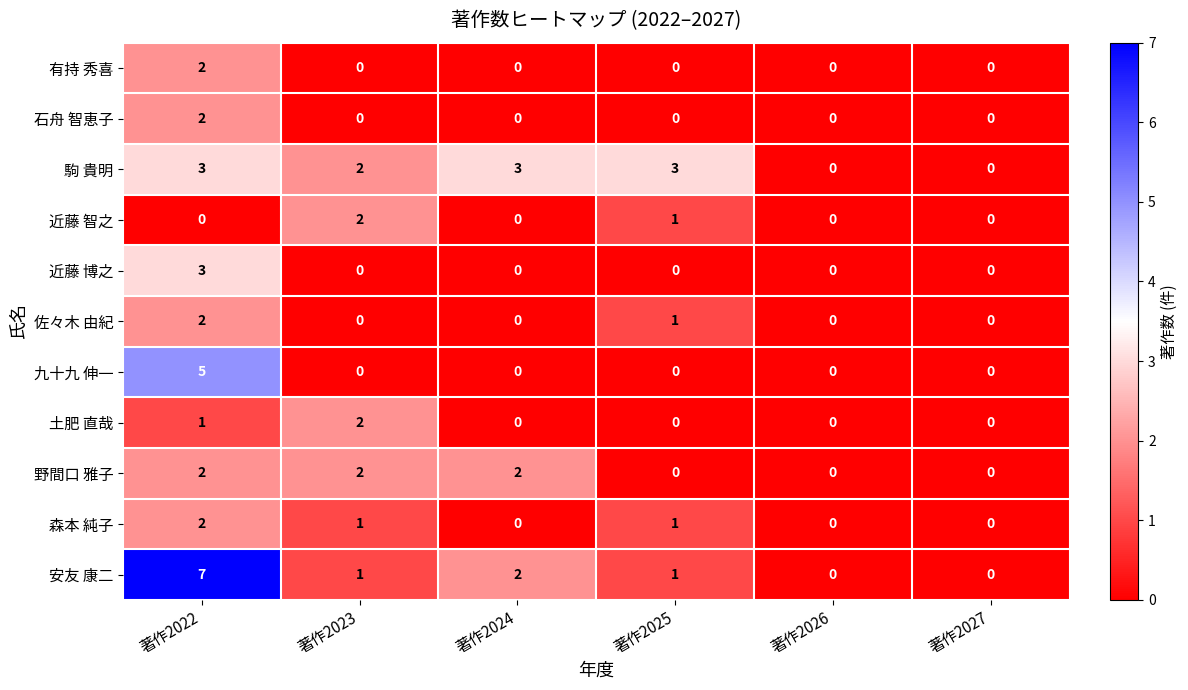

Is it true that 佐々木 由紀 equals 0 at 著作2026?

True